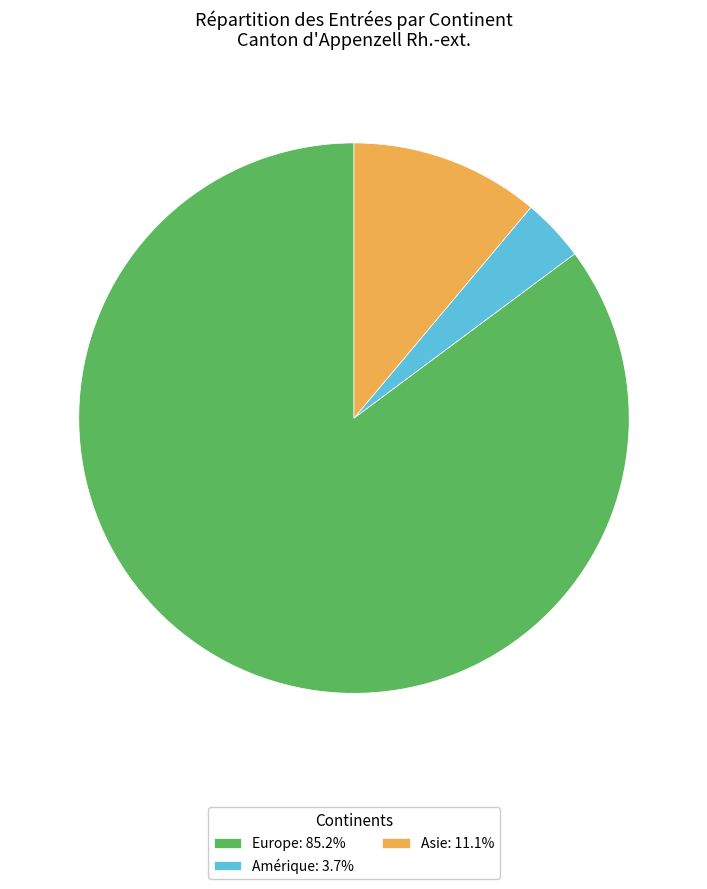

What is the ratio of the value at Asie: 11.1% to the value at Amérique: 3.7%?

3.0